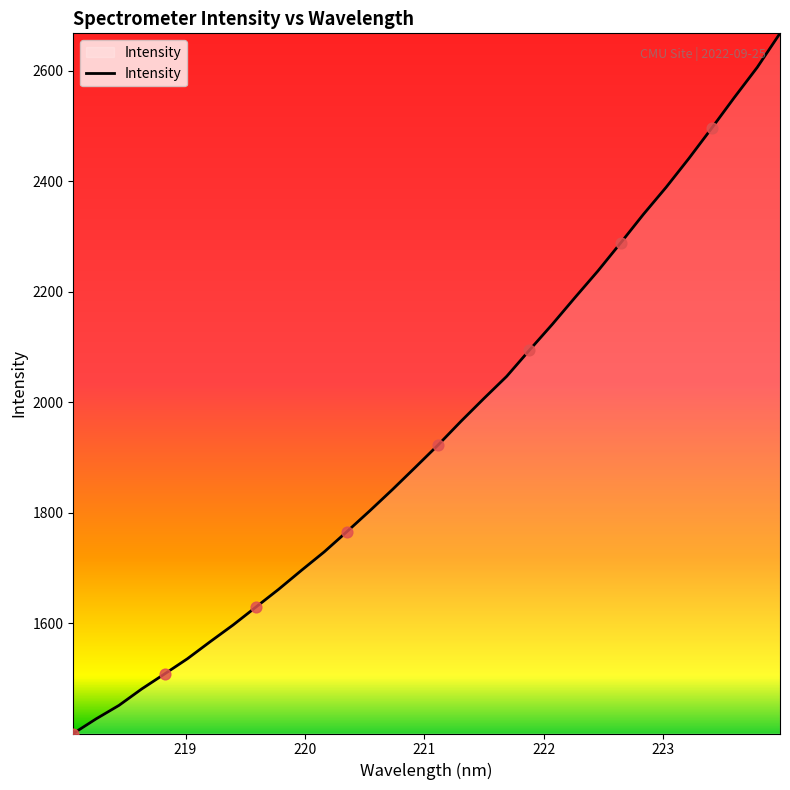

What is the minimum value shown in the chart?

1400.3